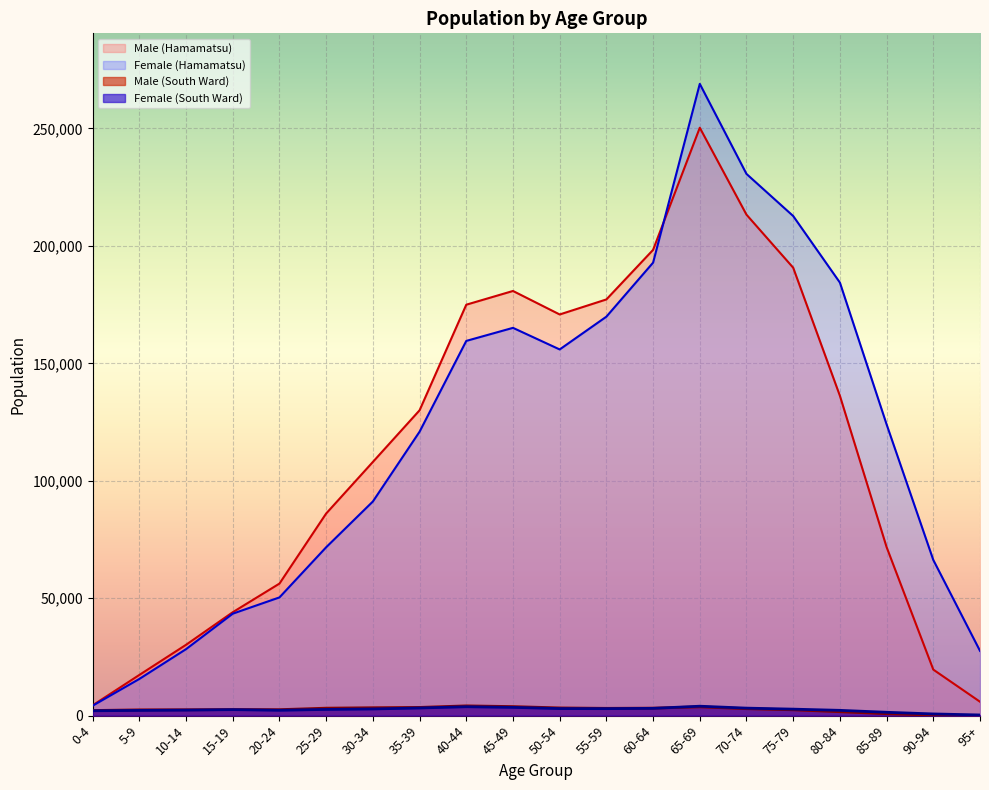

What is the difference between the maximum and second lowest values in the Female (Hamamatsu) series?

253352